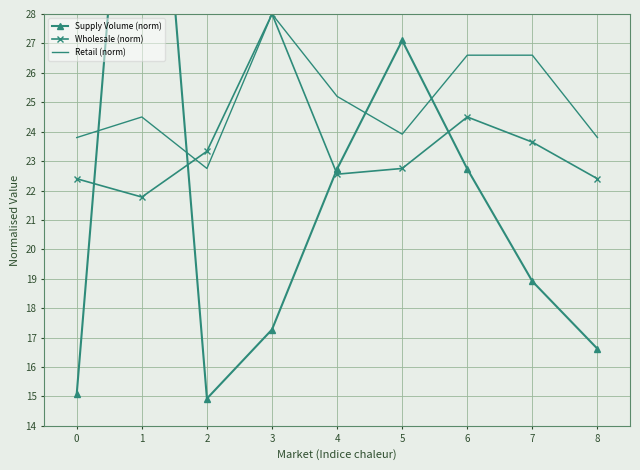

True or false: Supply Volume (norm) has a value of 9.8 at 0.

False